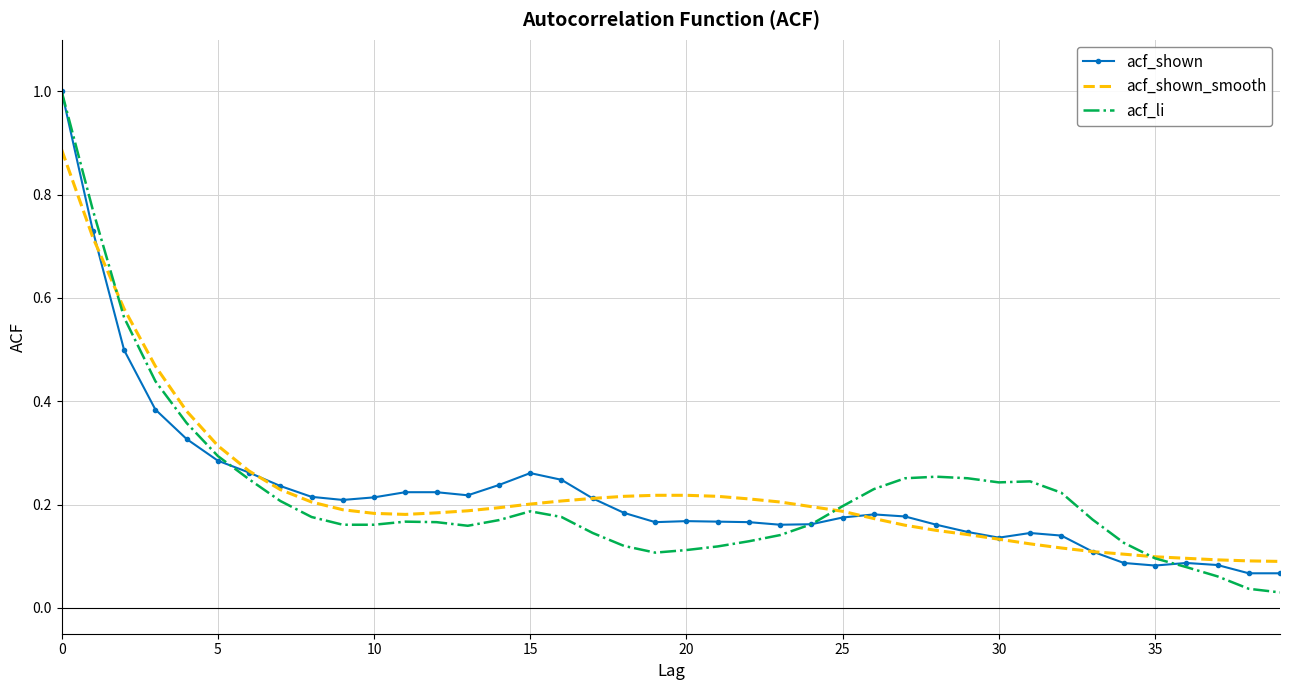

Which series has the widest spread of values?

acf_li